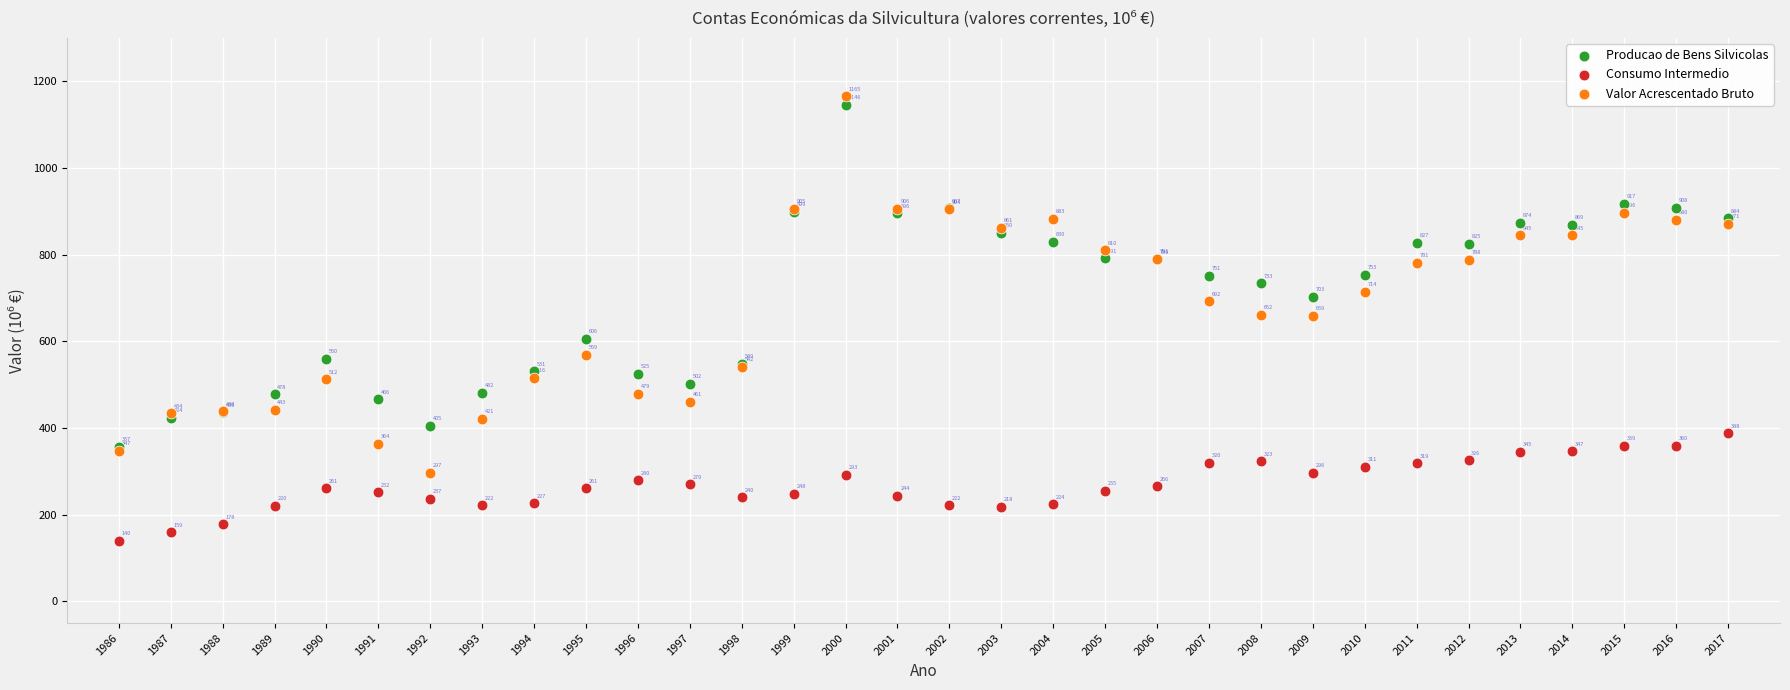

Which series reaches the maximum Y coordinate?

Valor Acrescentado Bruto